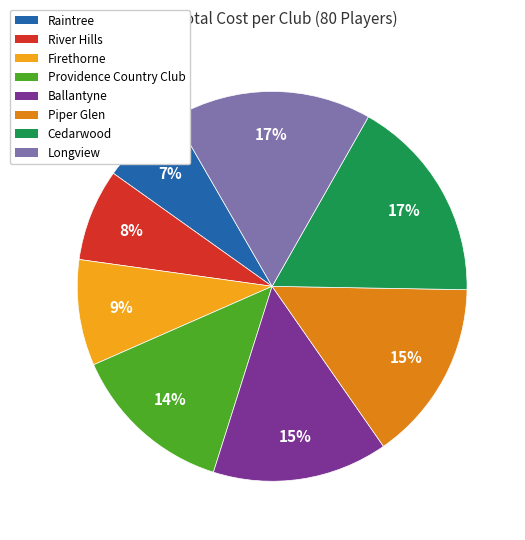

Which slice is the smallest?

Raintree